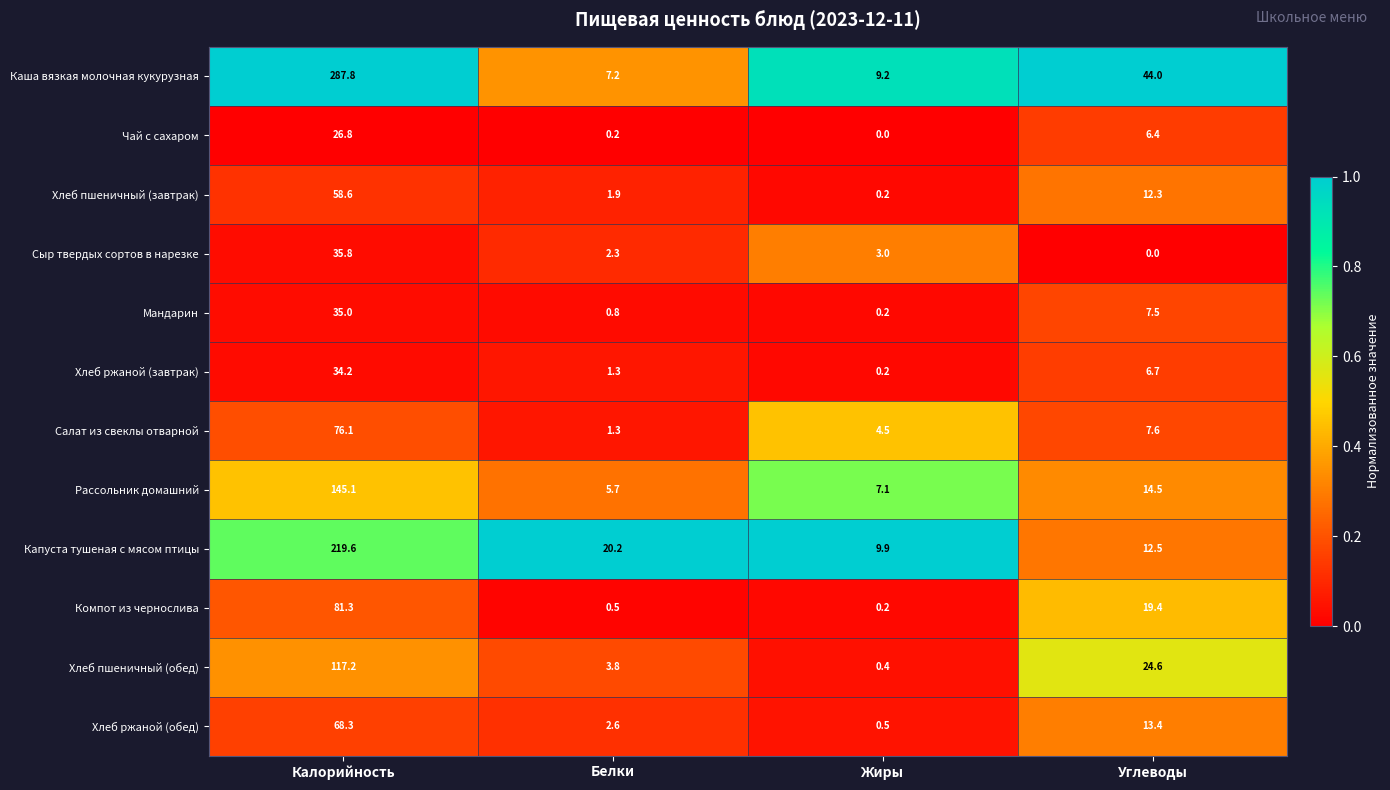

Where does the Рассольник домашний series first go above 14?

Калорийность